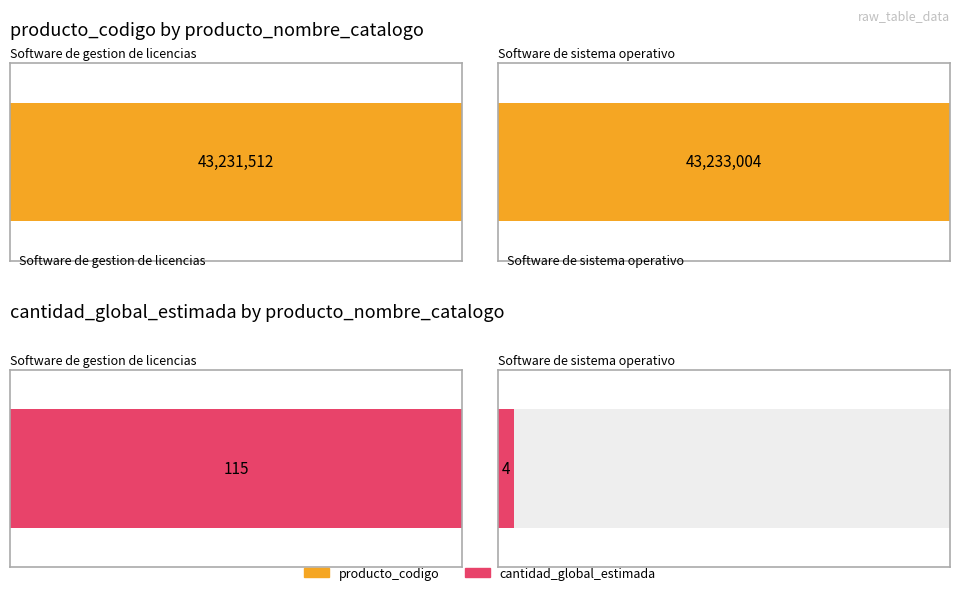

Is the value of cantidad_global_estimada at qLW3TmEa0Ro%3D greater than the value of producto_codigo at jJTAemYXWi8%3D?

No